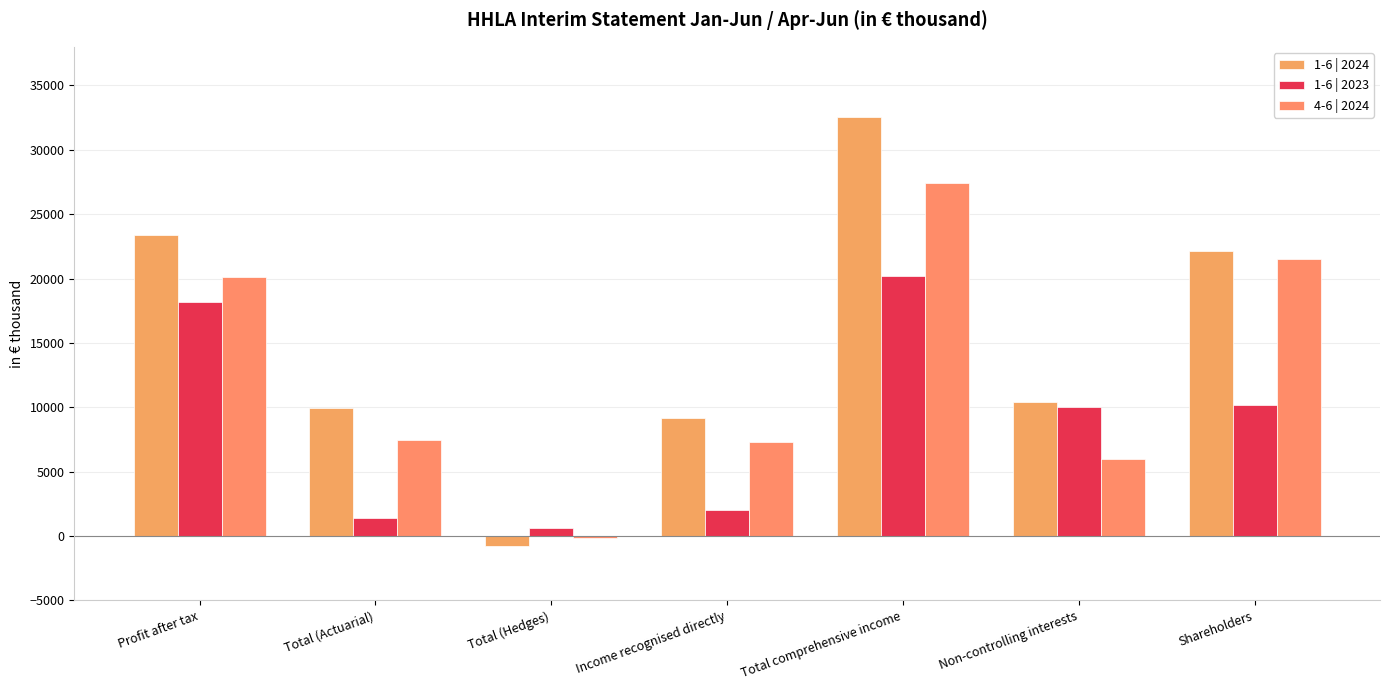

How many data points does each series have?

7